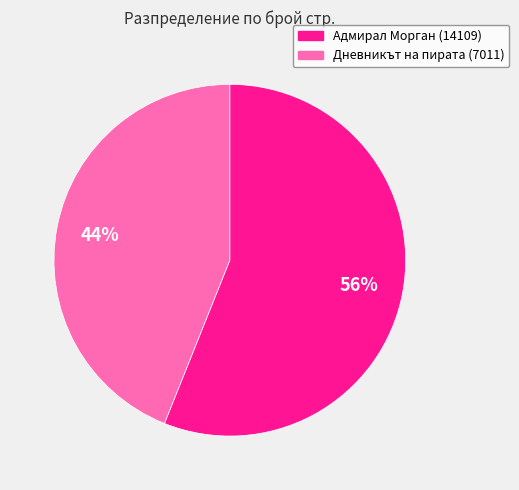

Is the sum of Адмирал Морган (14109) and Дневникът на пирата (7011) greater than half?

Yes